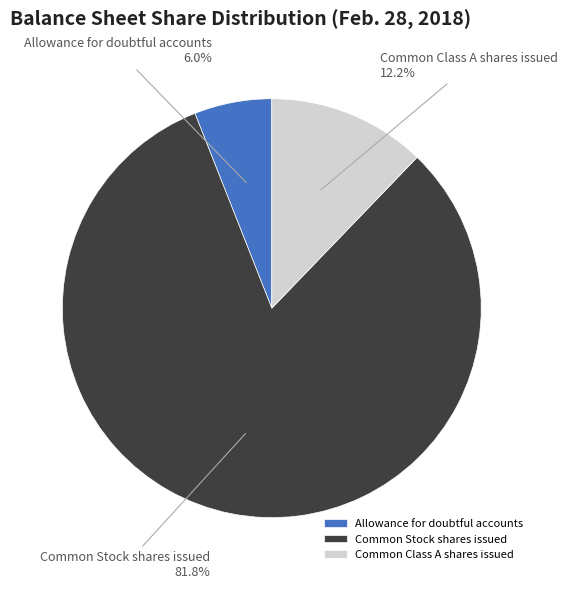

Between Common Class A shares issued and Common Stock shares issued, which is larger?

Common Stock shares issued